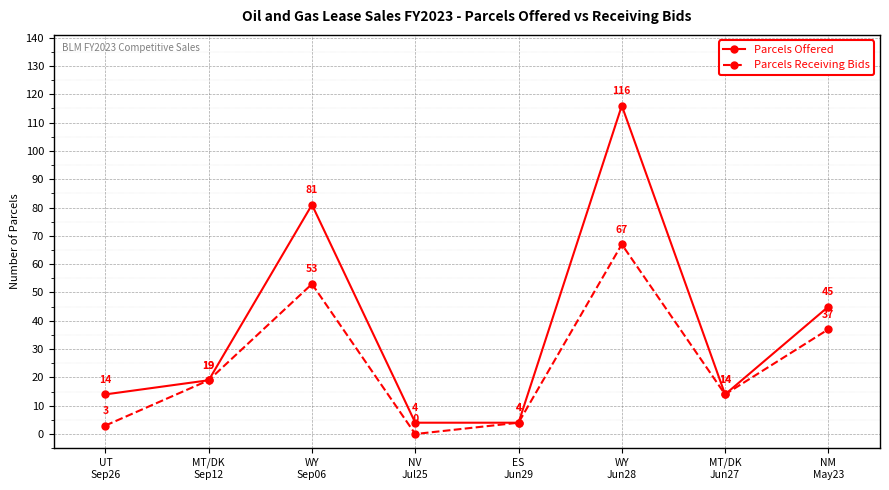

What is the average value of the Parcels Receiving Bids series?

25